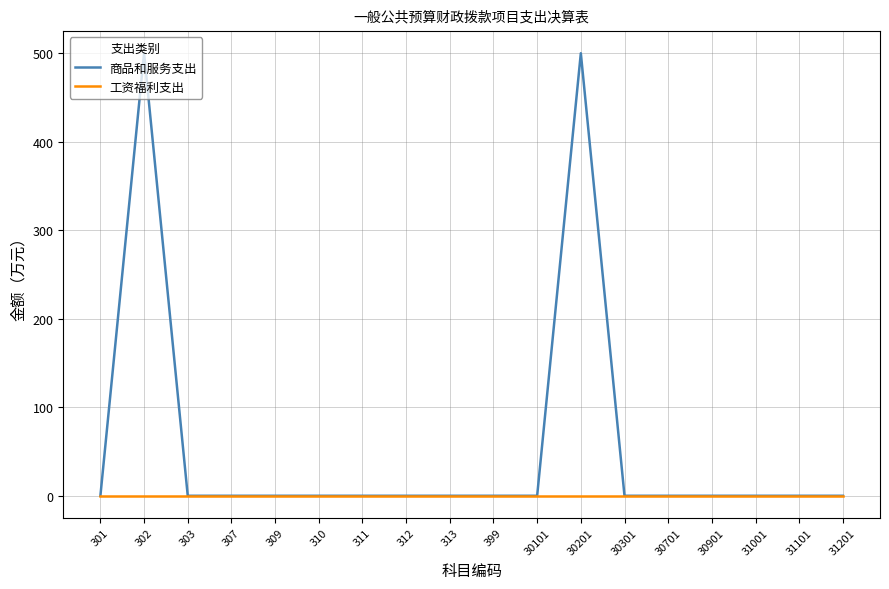

Rank the series by their average value, from highest to lowest.

商品和服务支出, 工资福利支出